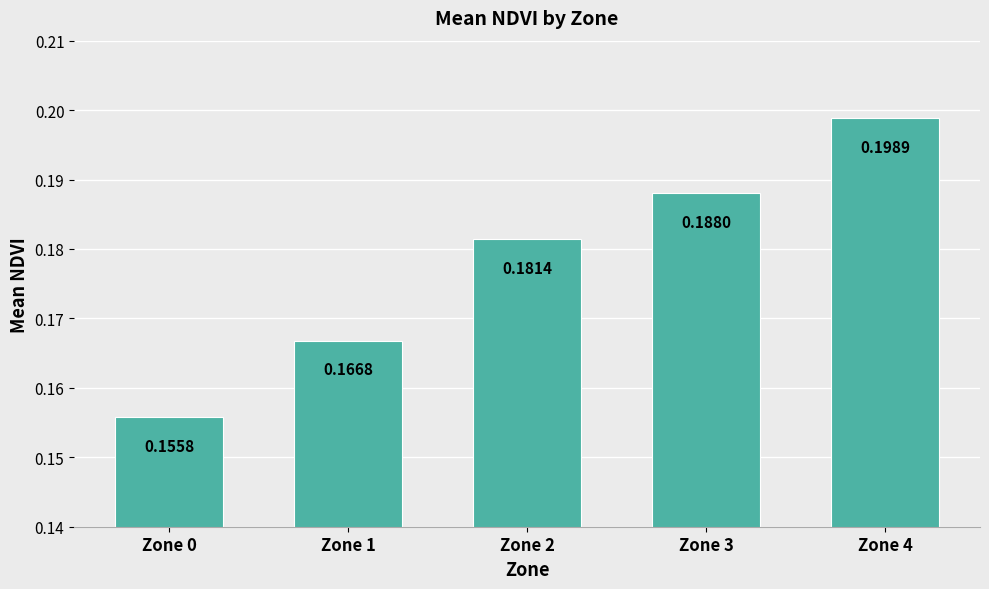

Which category has the lowest value across all series?

Zone 0